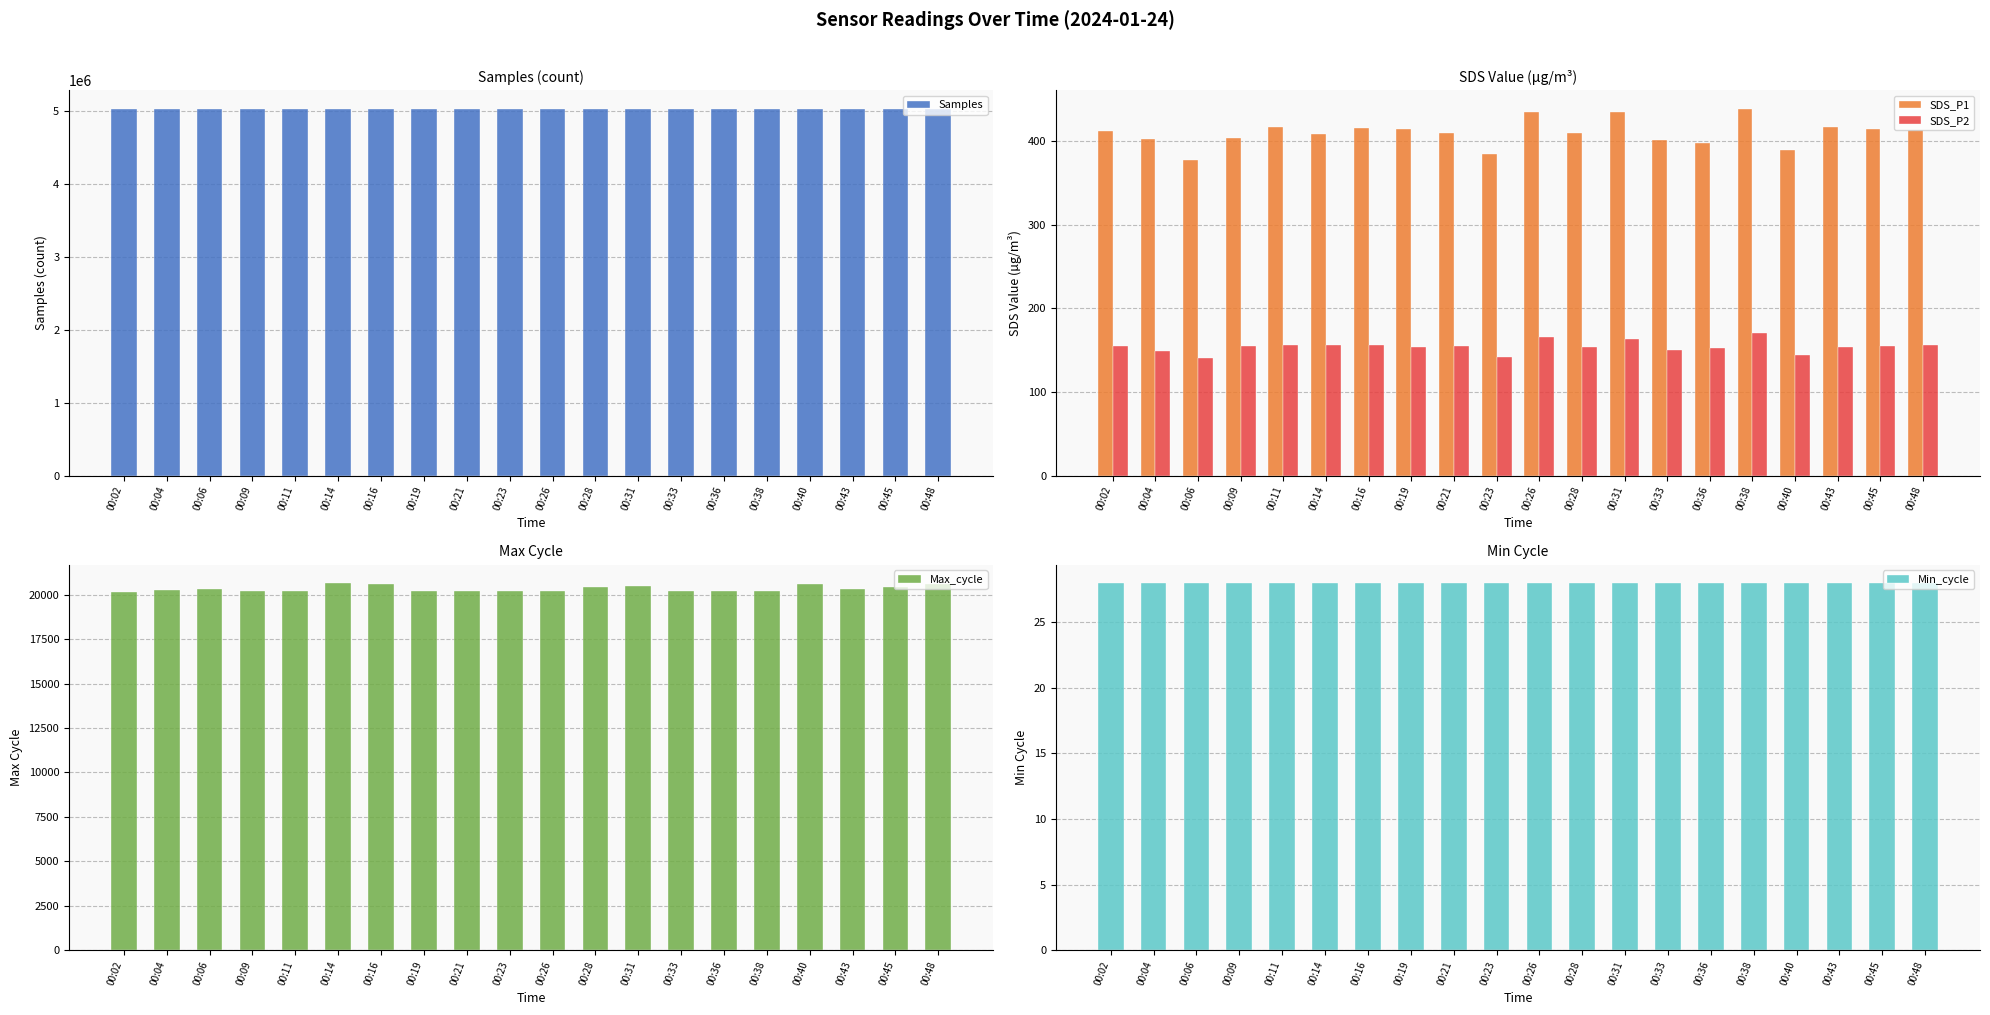

Which series changed the most between 00:02 and 00:14?

Samples